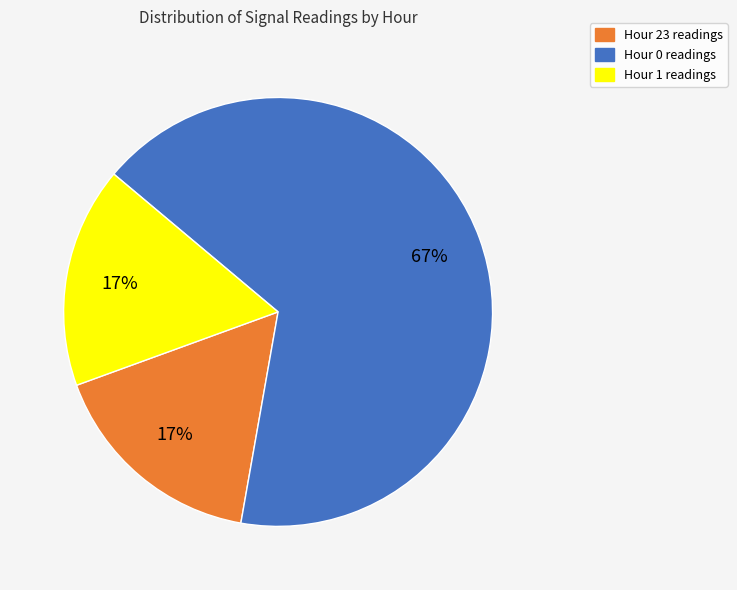

Between Hour 0 and Hour 1, which is larger?

Hour 0